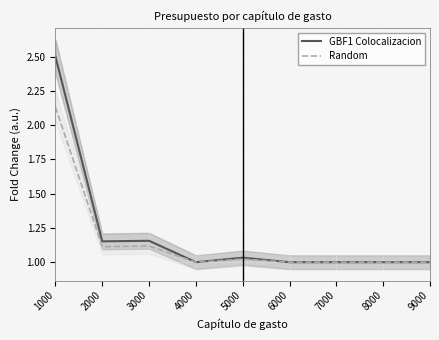

What is the difference between the GBF1 Colocalizacion values at 2000 and 1000?

1.3